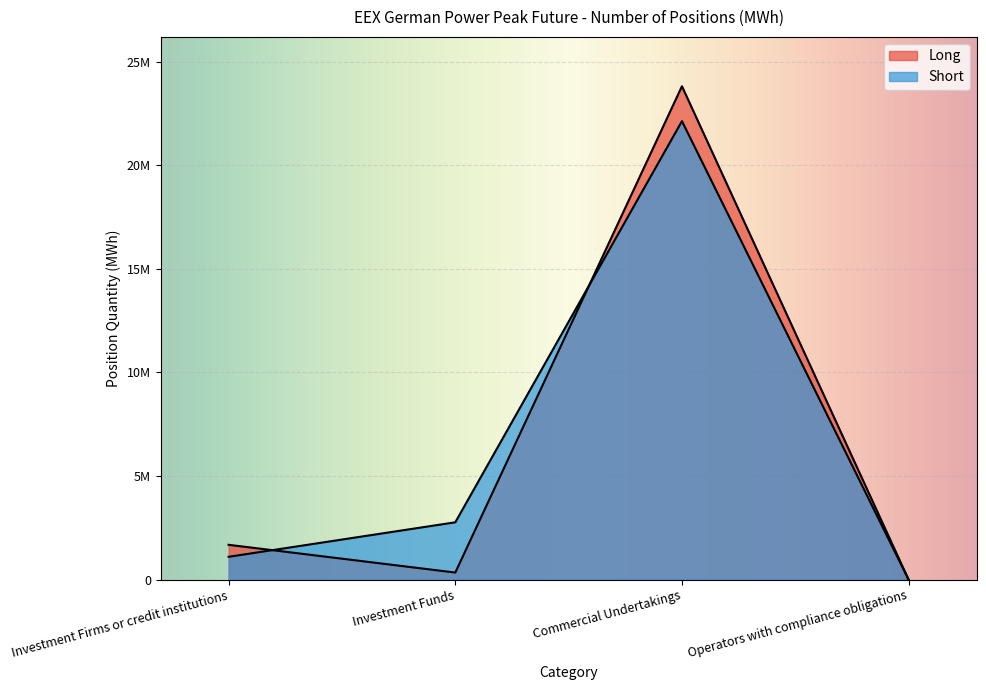

Which series changed the most between Commercial Undertakings and Operators with compliance obligations?

Long